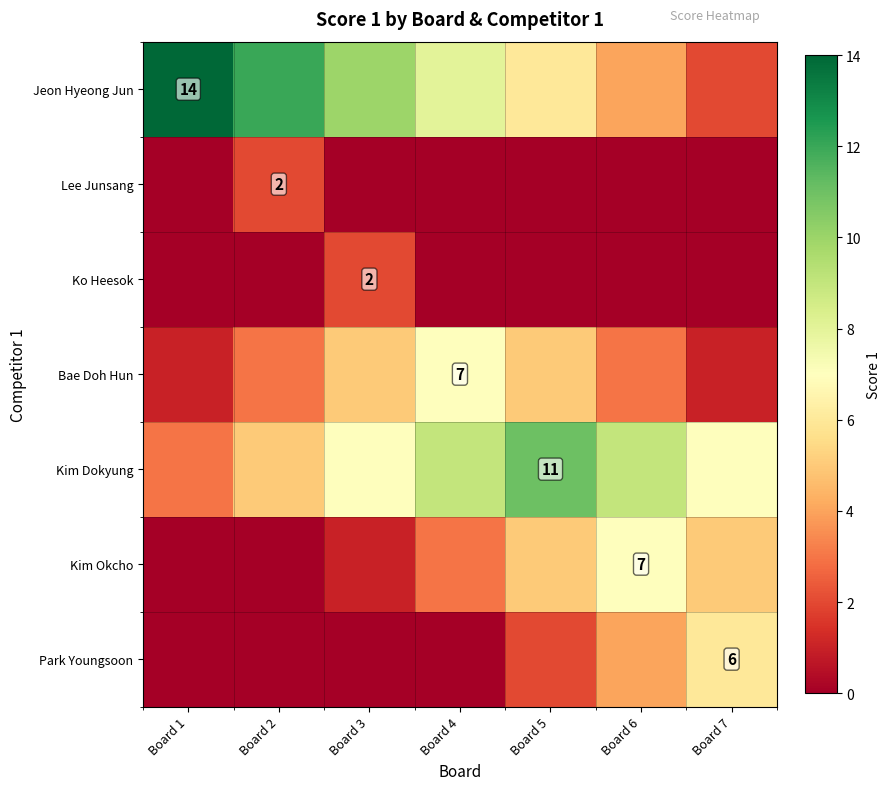

The value of Kim Dokyung at Board 5 is 11. True or false?

True